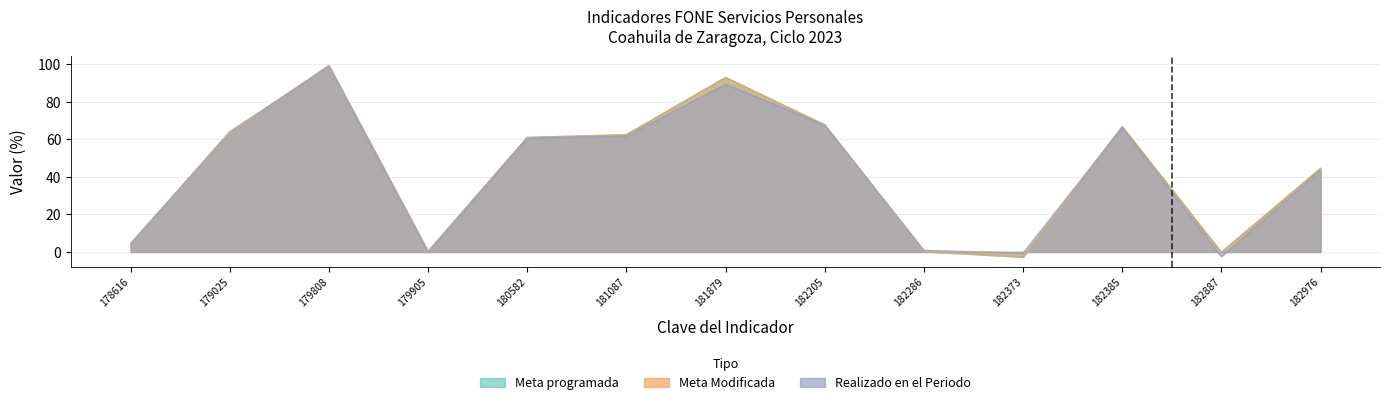

Where does the Meta Modificada series first go above 60?

179025